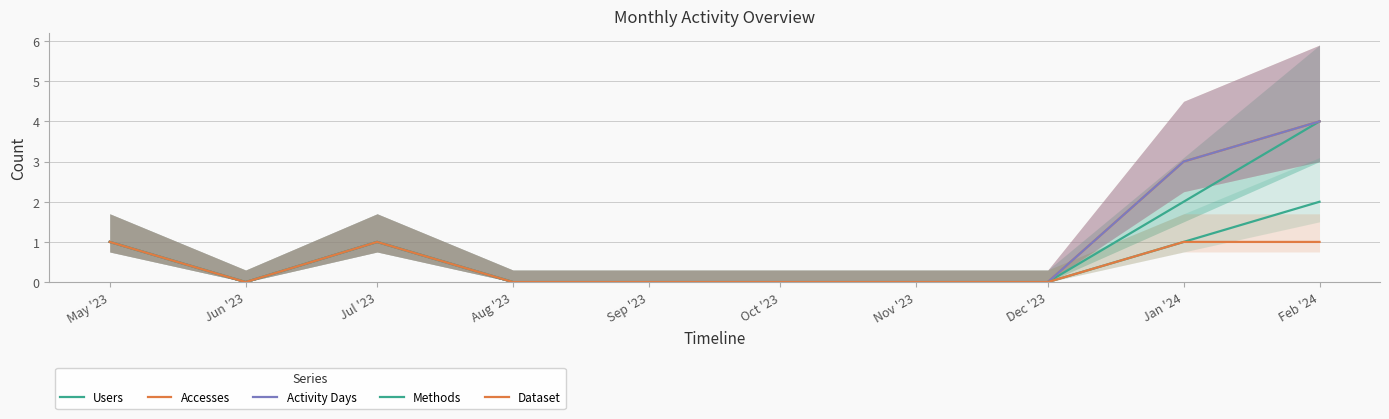

True or false: Activity Days and Methods intersect in this chart.

False